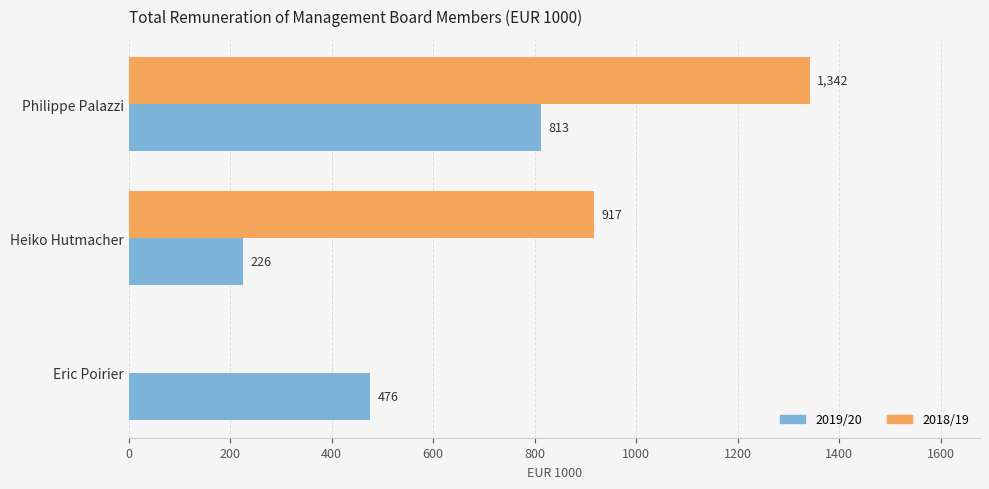

What is the sum of all 2018/19 values?

2259